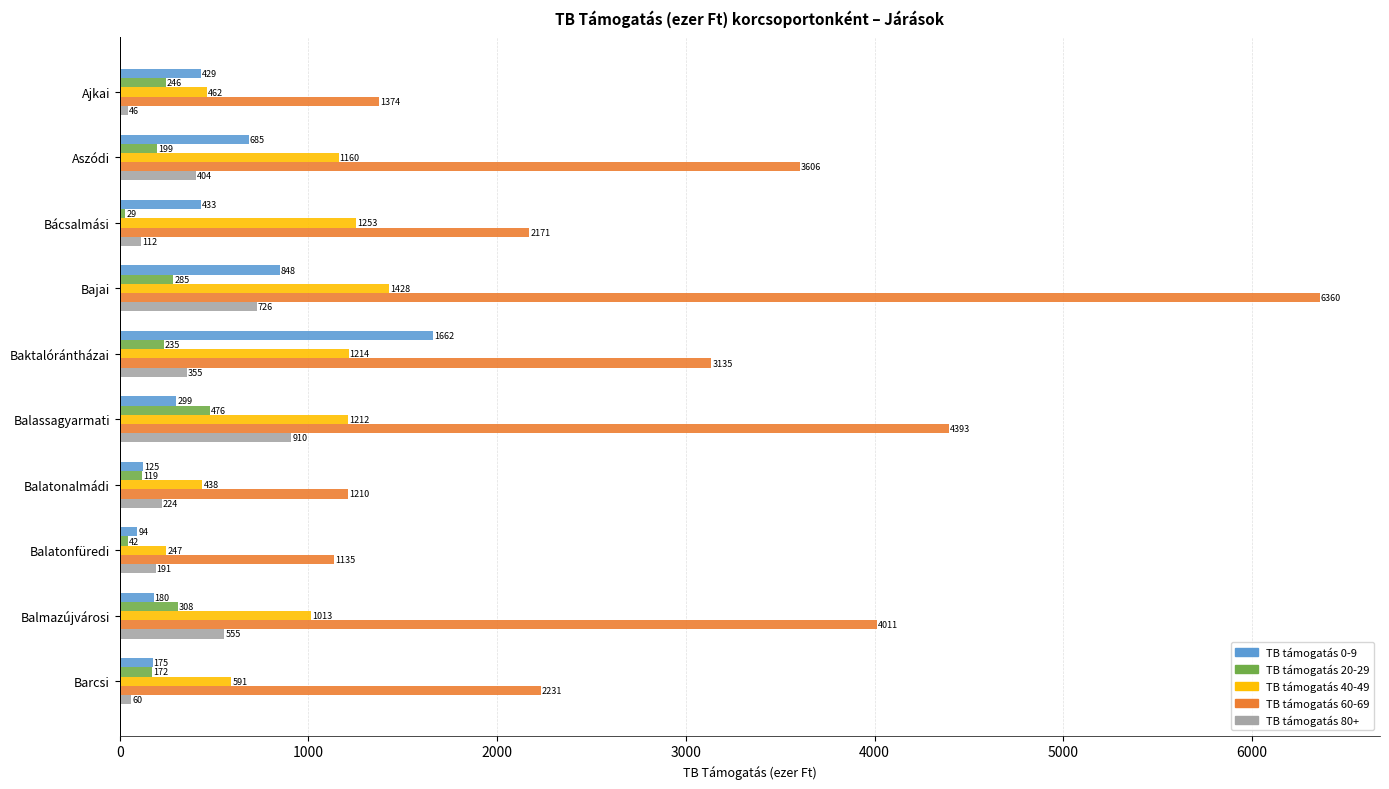

Which series has the largest total across all categories?

TB támogatás 60-69